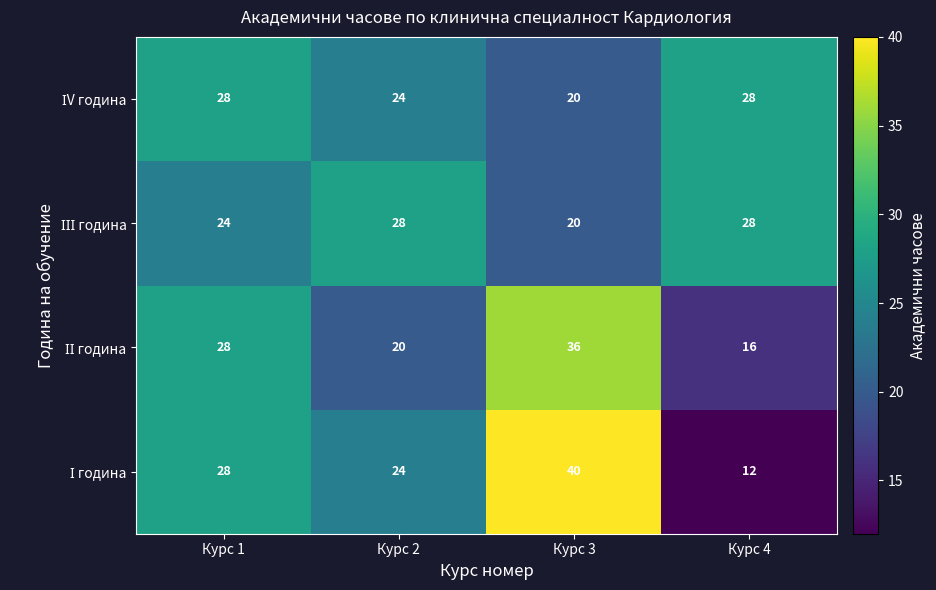

What is the spread (max minus min) of values at Курс 1?

4